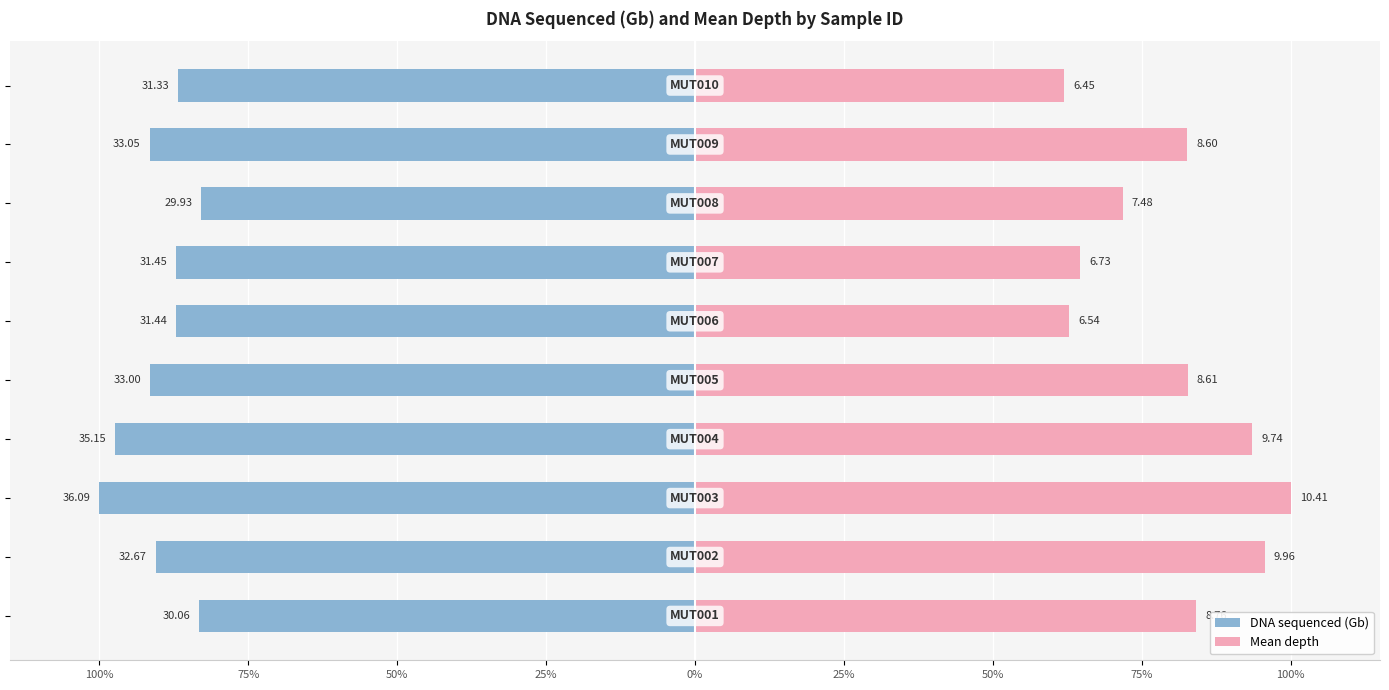

How many values in the DNA sequenced (Gb) series exceed -87?

3